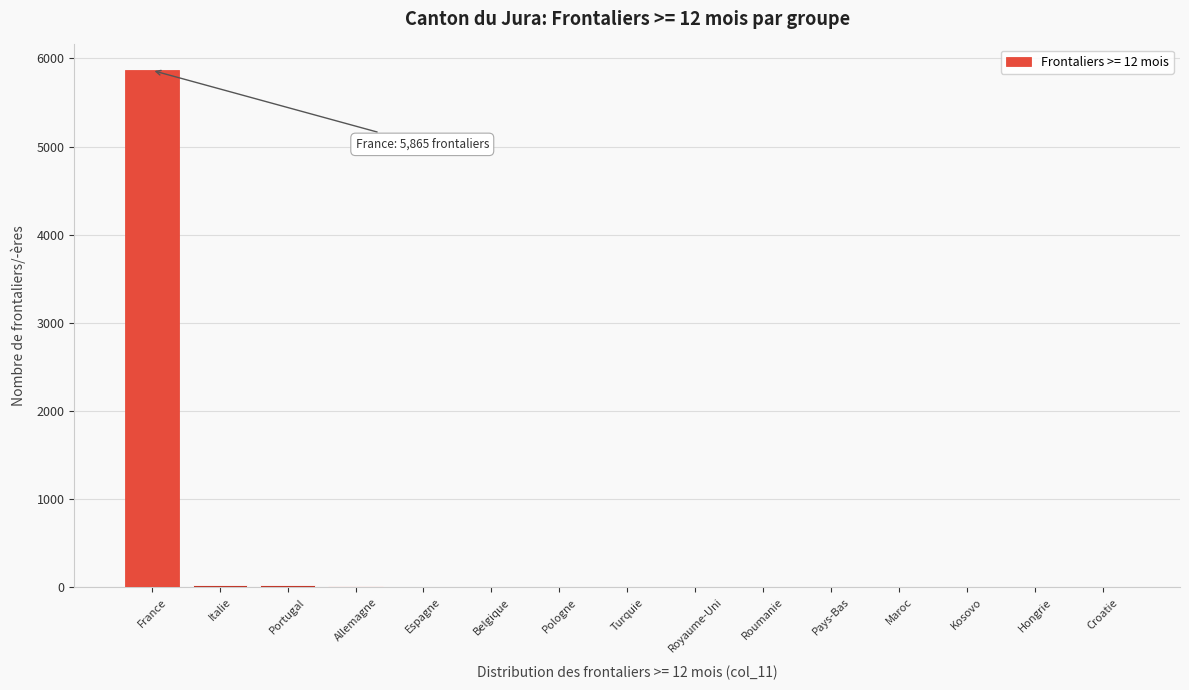

At which category does the chart reach its peak across all series?

France